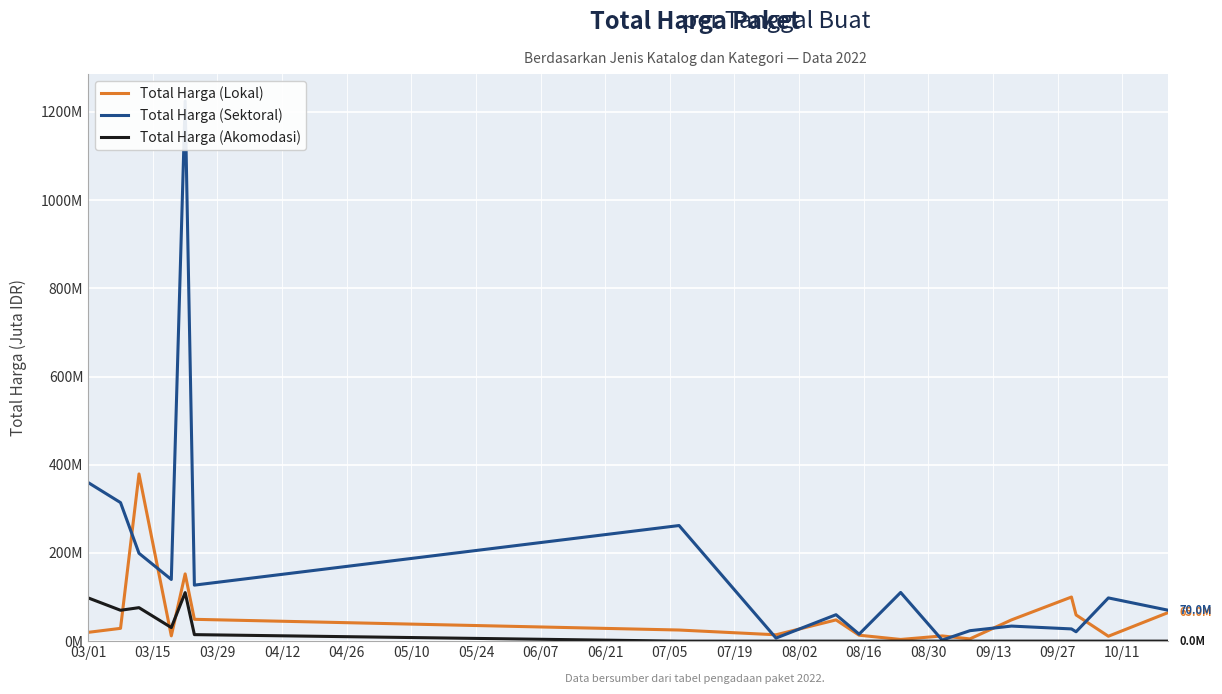

Is the value of Total Harga (Akomodasi) at 09/13 greater than the value of Total Harga (Lokal) at 05/24?

No